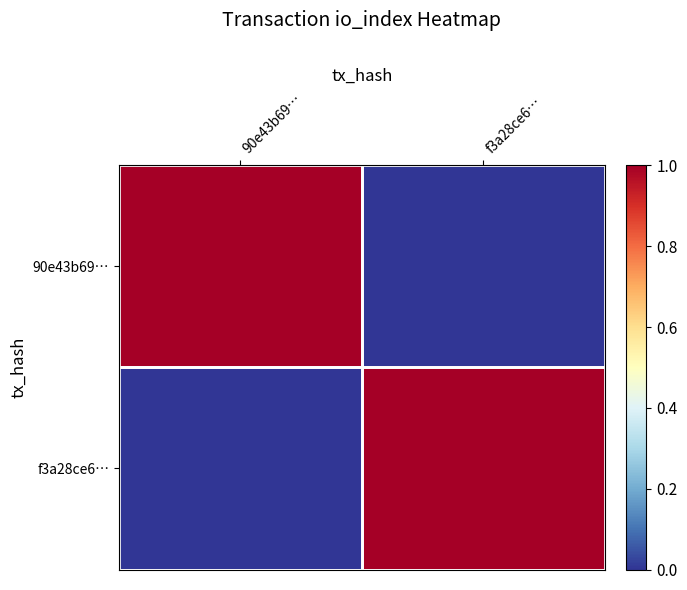

Reading right to left, extract all data points from this chart.

90e43b69…: f3a28ce6…=0	90e43b69…=1
f3a28ce6…: f3a28ce6…=1	90e43b69…=0